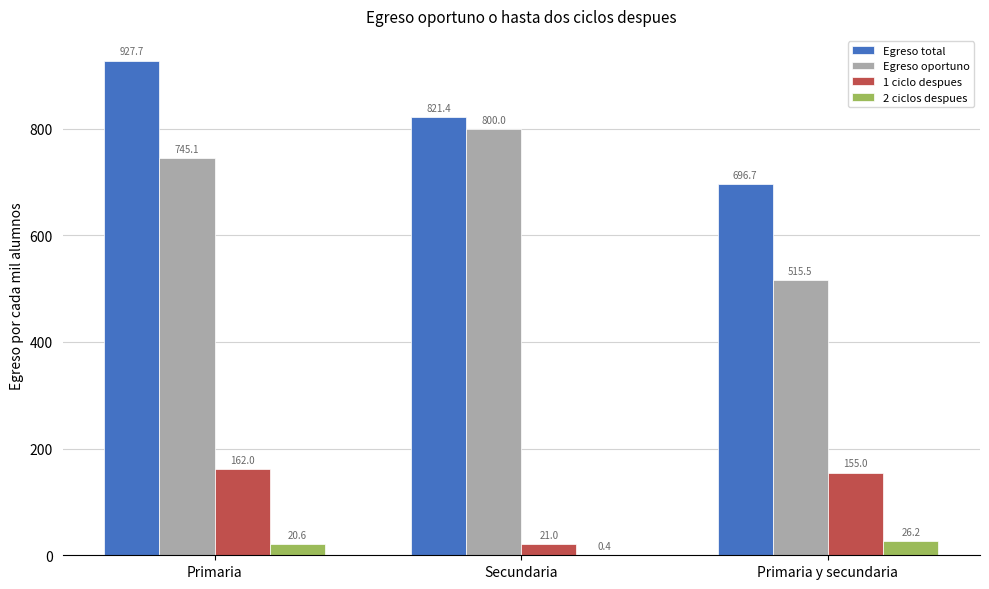

At which label does Egreso total reach its peak?

Primaria